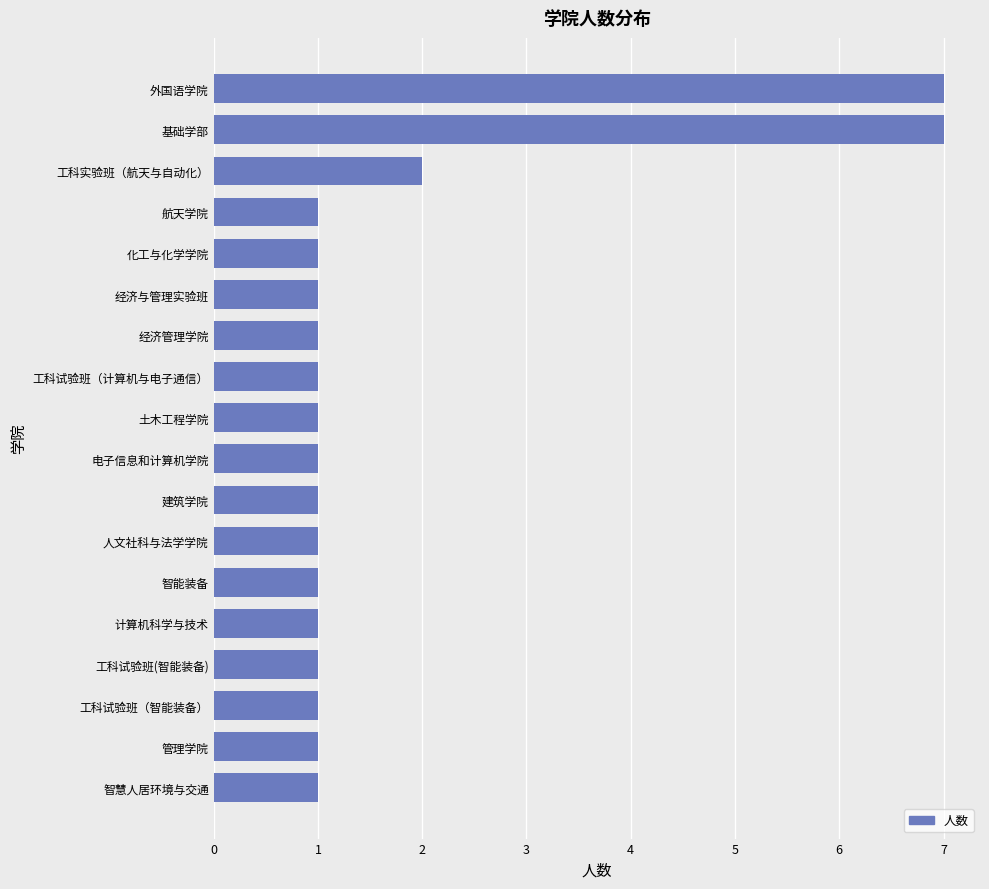

Read the value at 基础学部.

7